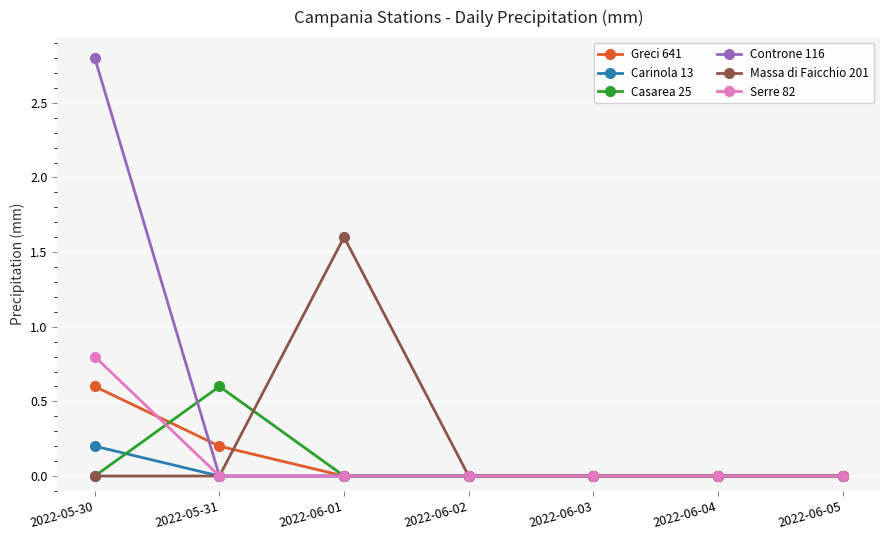

What is the label of the 1st point from the left?

2022-05-30